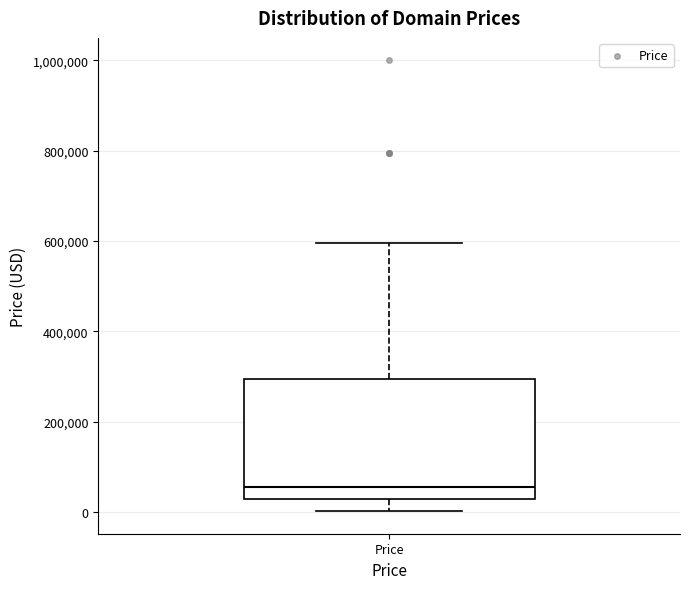

Where is the upper edge of the box for Price on the y-axis? The values are not printed on the chart, so give them approximately, as read against the axis.

300000